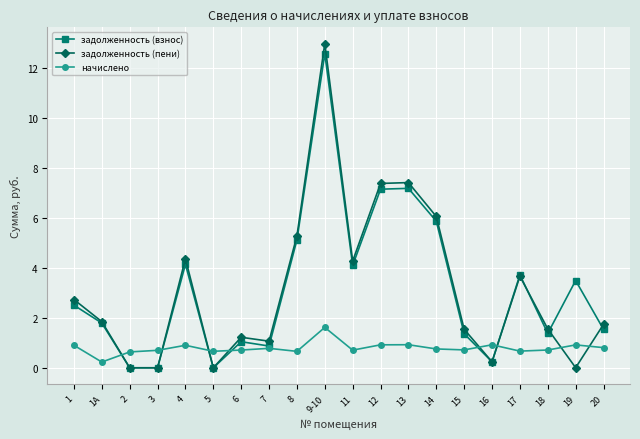

Where is the first local minimum for начислено?

1А